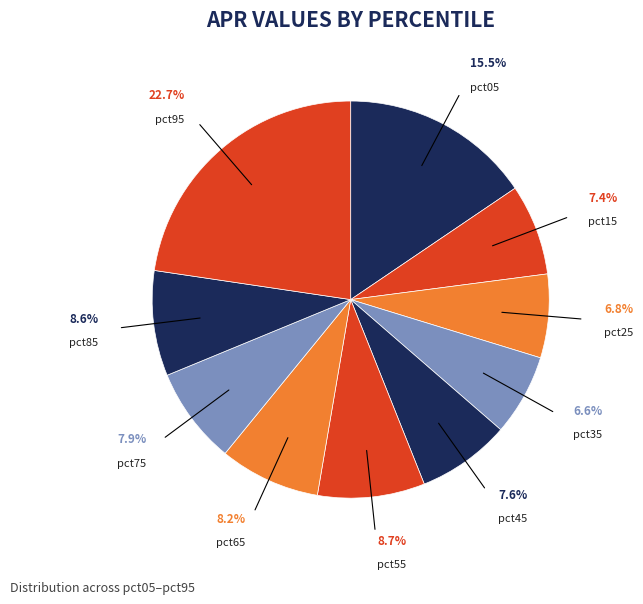

Does any single category account for the majority?

No